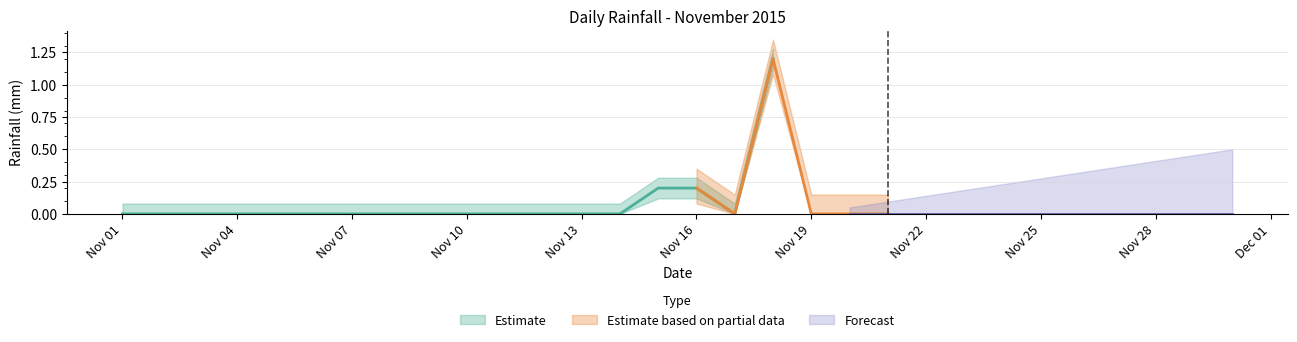

Does the chart display data point markers on the line(s)?

No